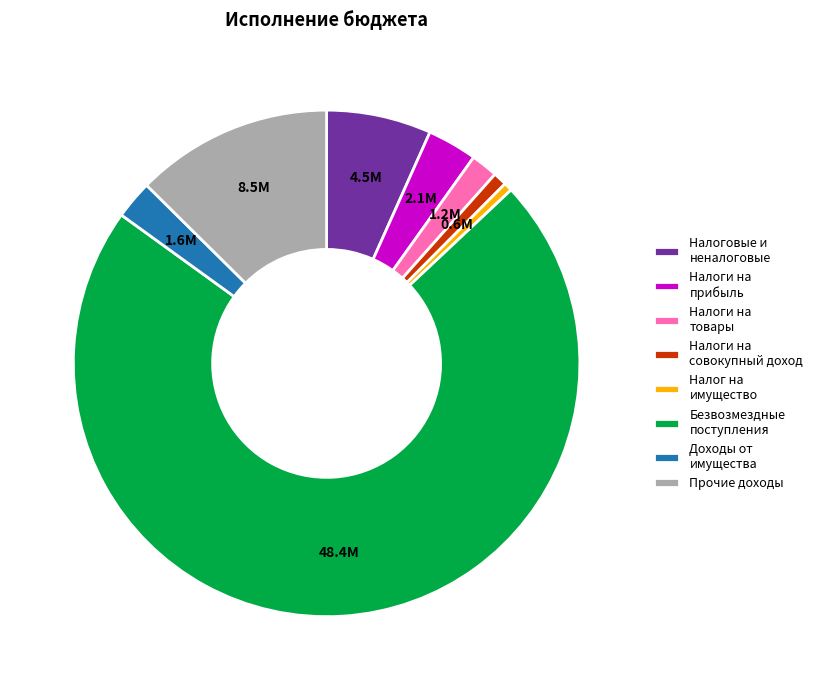

Which category has the biggest portion of the pie?

Безвозмездные поступления